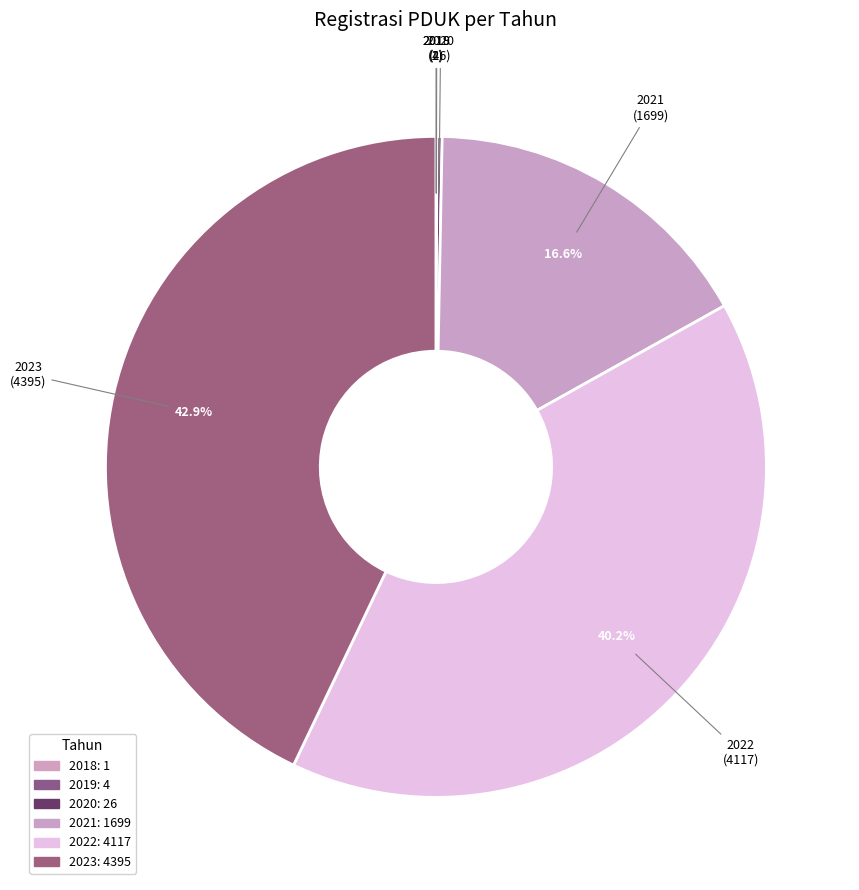

To the nearest percent, what is the average slice percentage?

17%